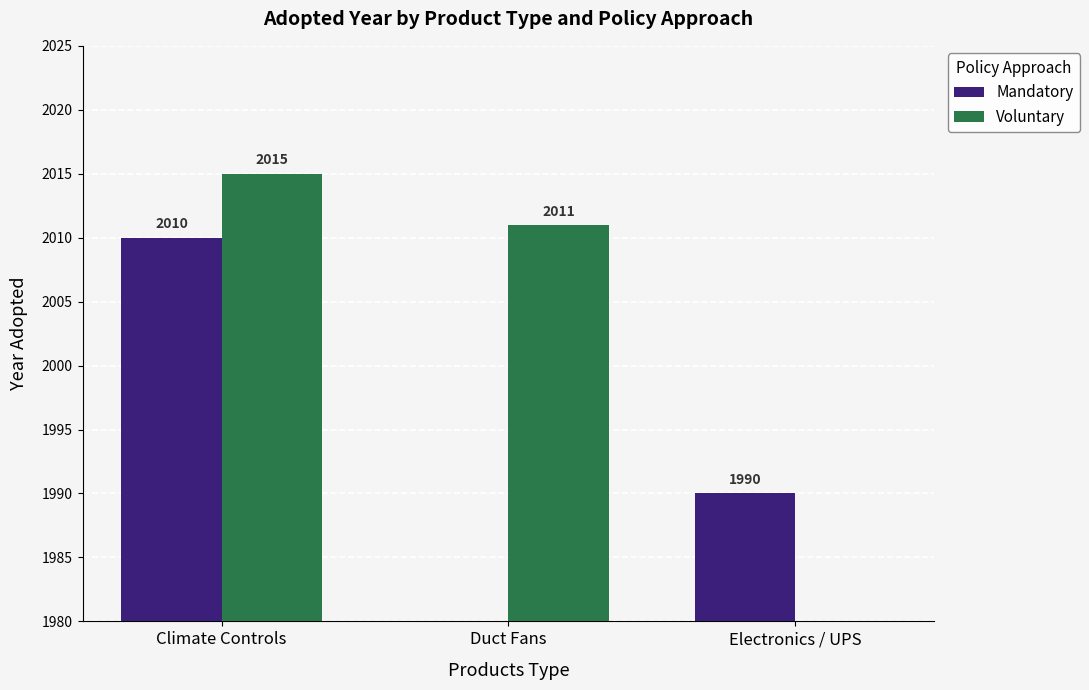

What is the sum of all Mandatory values?

4000